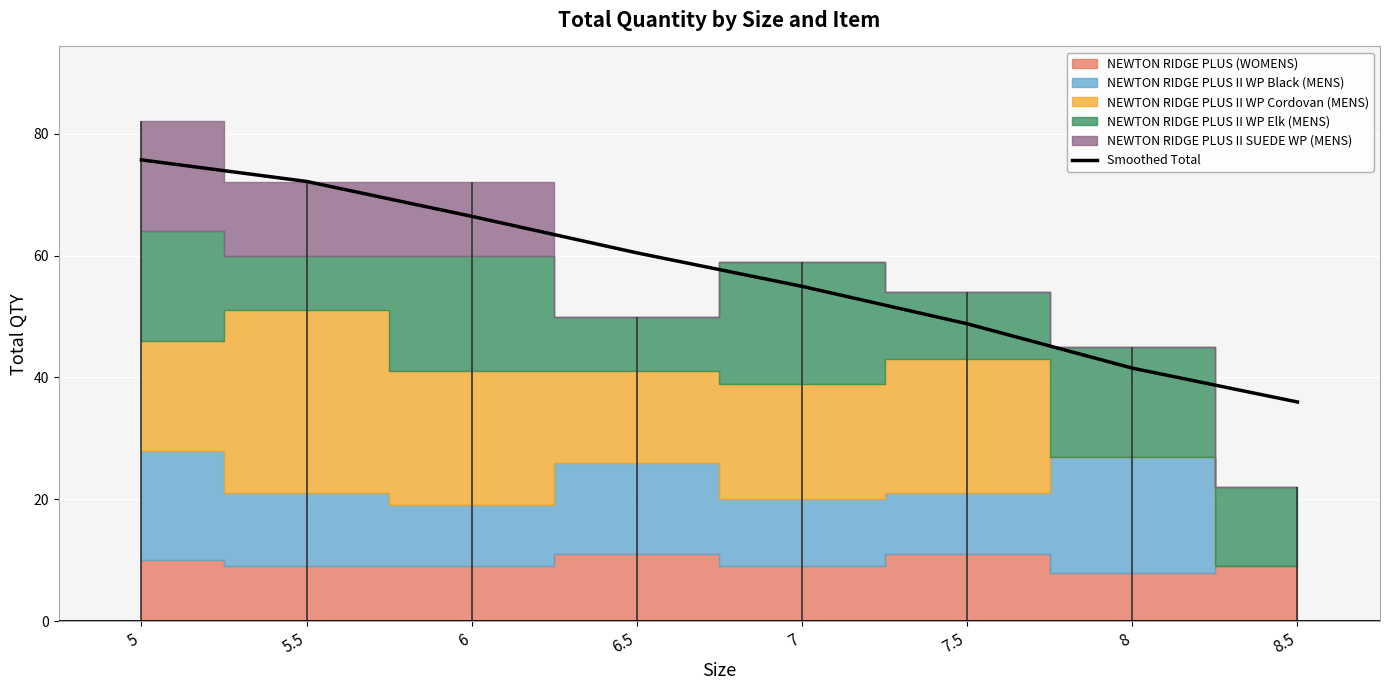

What is the ratio of the value at 6 to the value at 8?

1.6